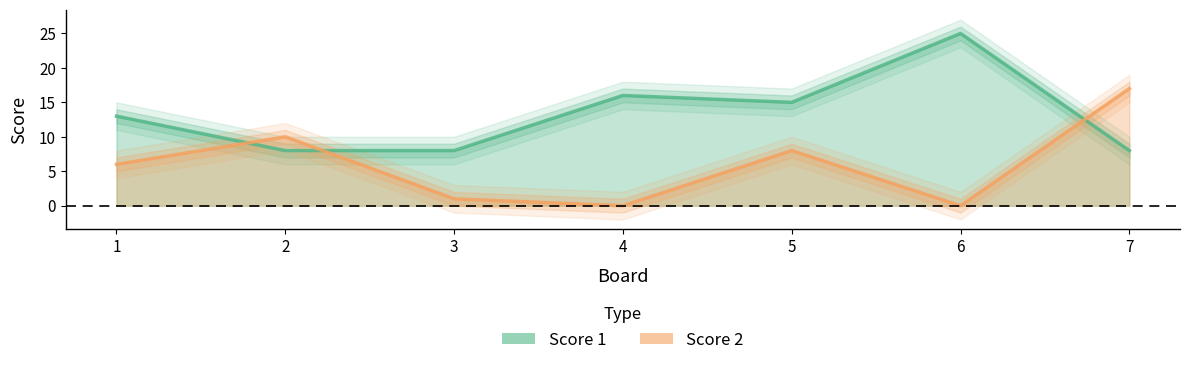

Reading left to right, transcribe all the data shown in this chart.

Score 1: 13	8	8	16	15	25	8
Score 2: 6	10	1	0	8	0	17